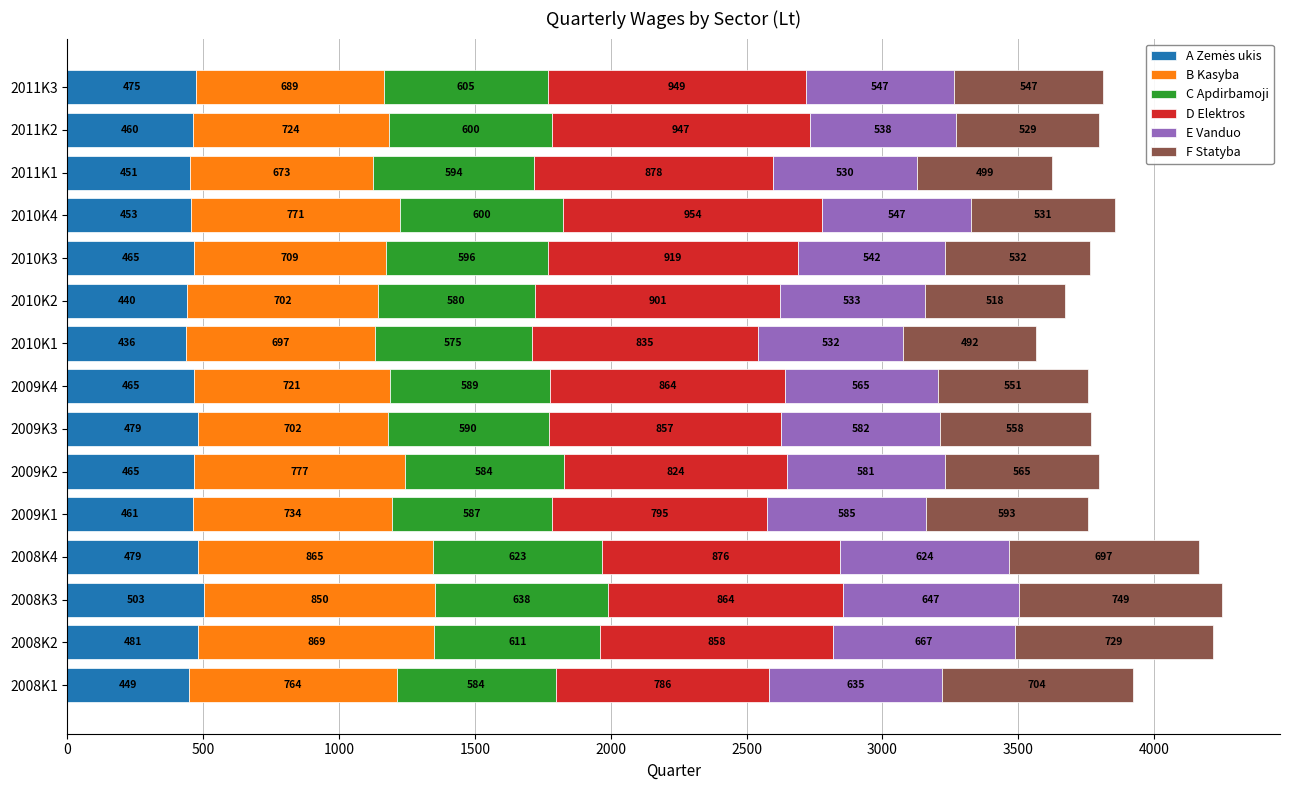

At which category is the sum across all series the highest?

2008K3